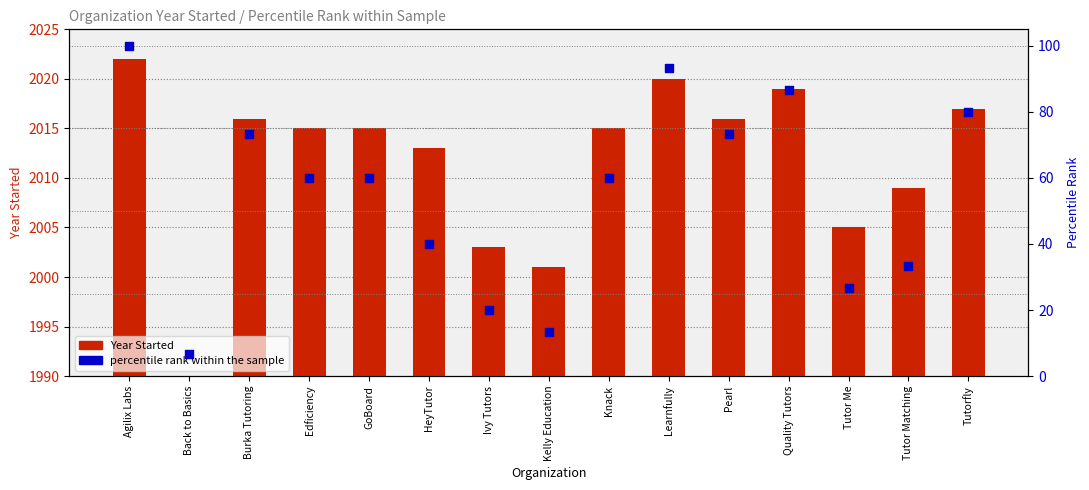

Is the value of percentile rank within the sample at Tutor Me greater than the value of Year Started at Burka Tutoring?

No